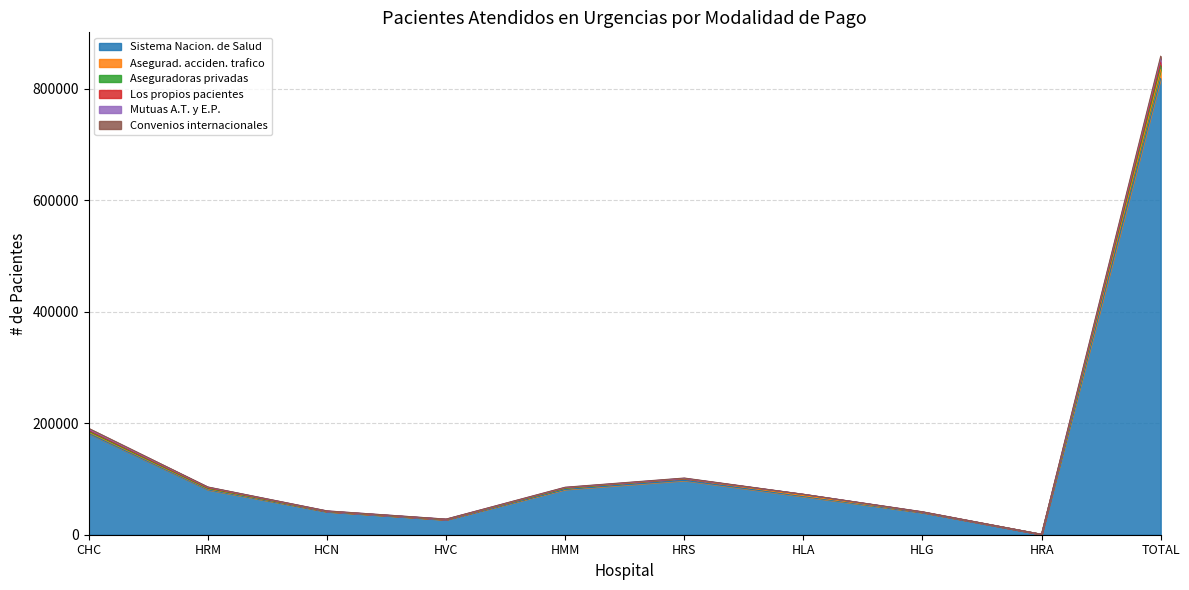

True or false: Mutuas A.T. y E.P. has a value of 15775 at HVC.

False